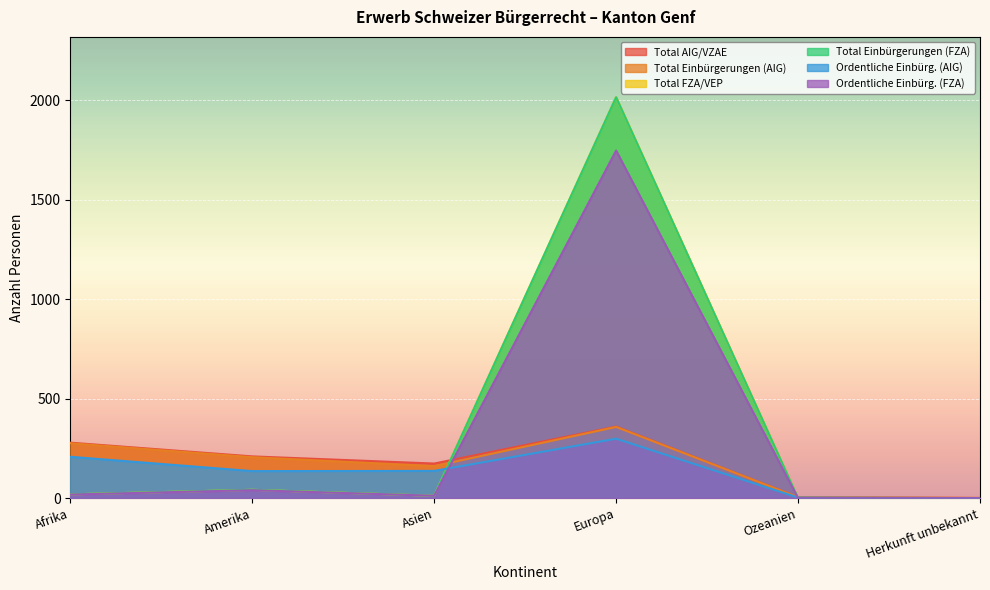

True or false: Ordentliche Einbürg. (FZA) and Total Einbürgerungen (FZA) intersect in this chart.

False